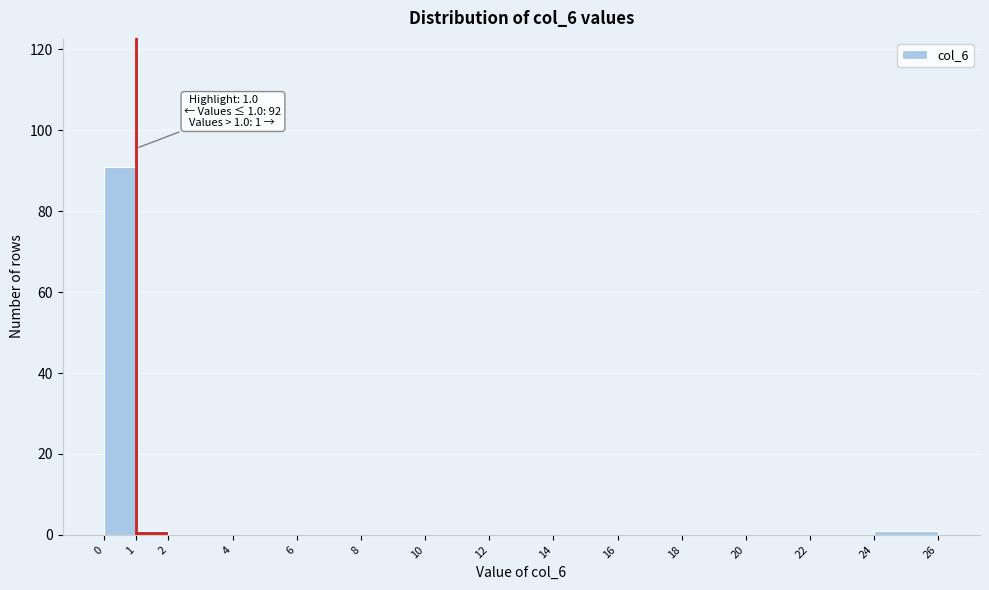

Which range on the x-axis has the tallest bar?

0 to 1